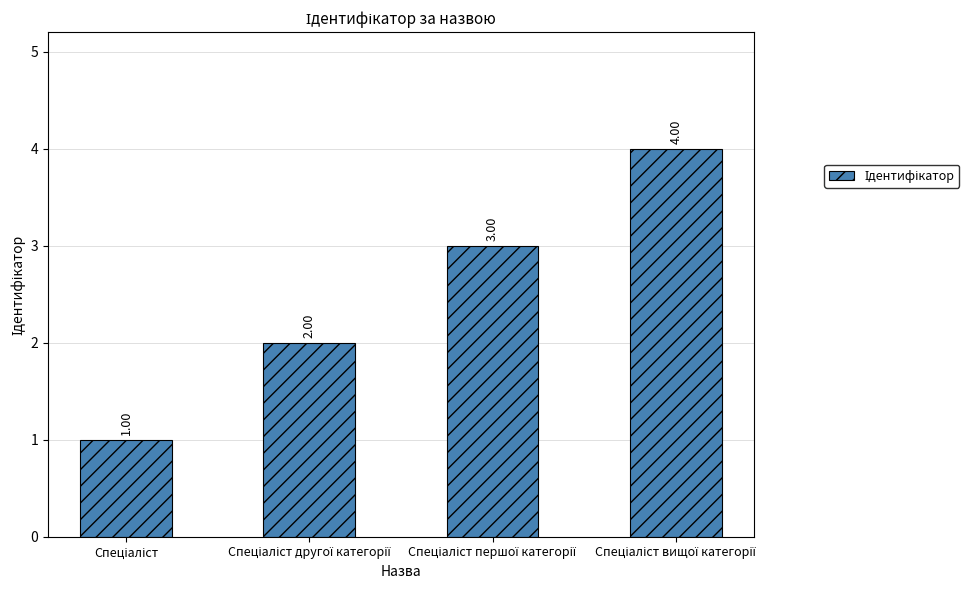

What is the sum of all values?

10